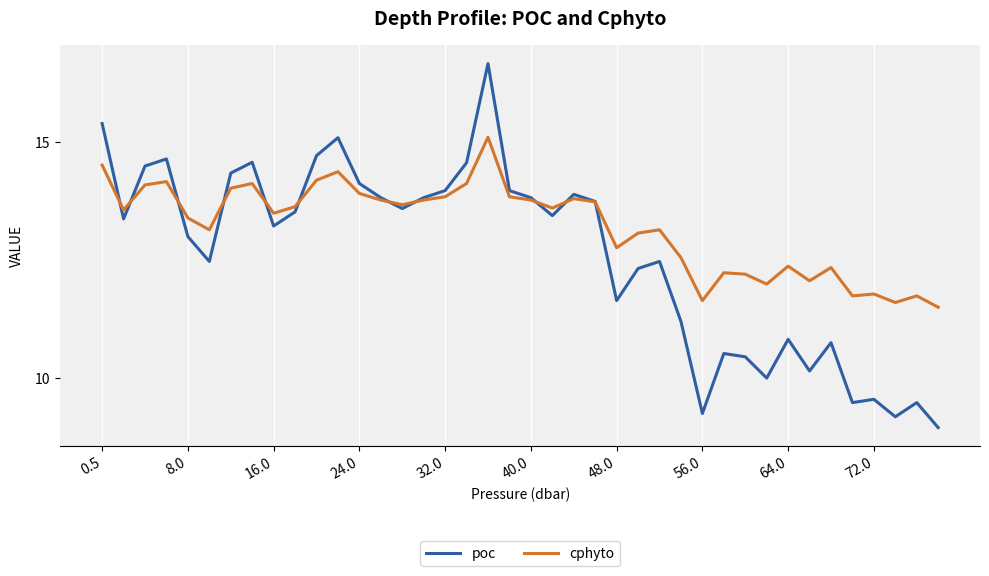

Which series has the largest range (max minus min)?

poc